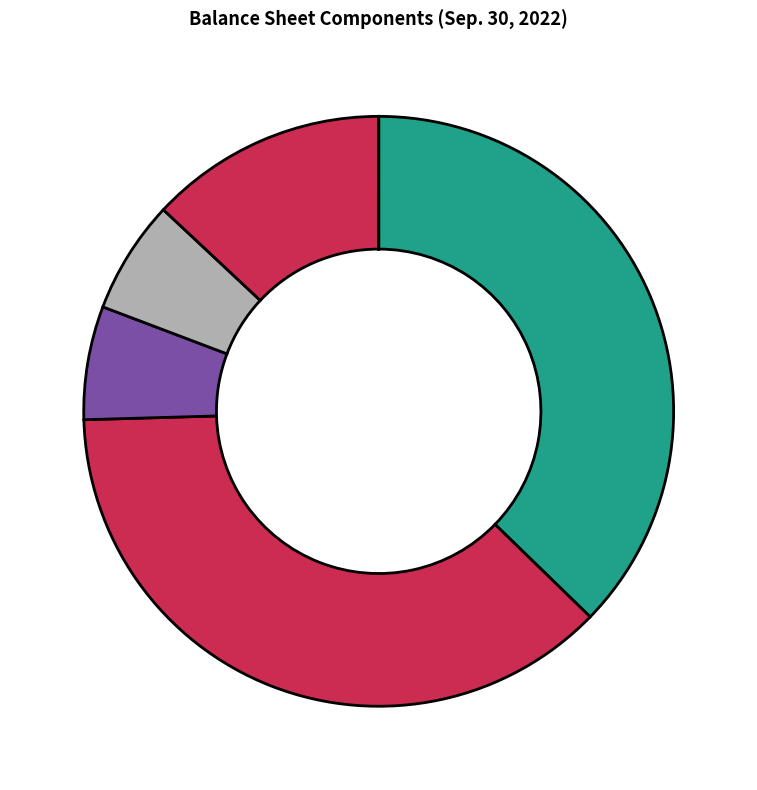

To the nearest percent, what is the average slice percentage?

14%